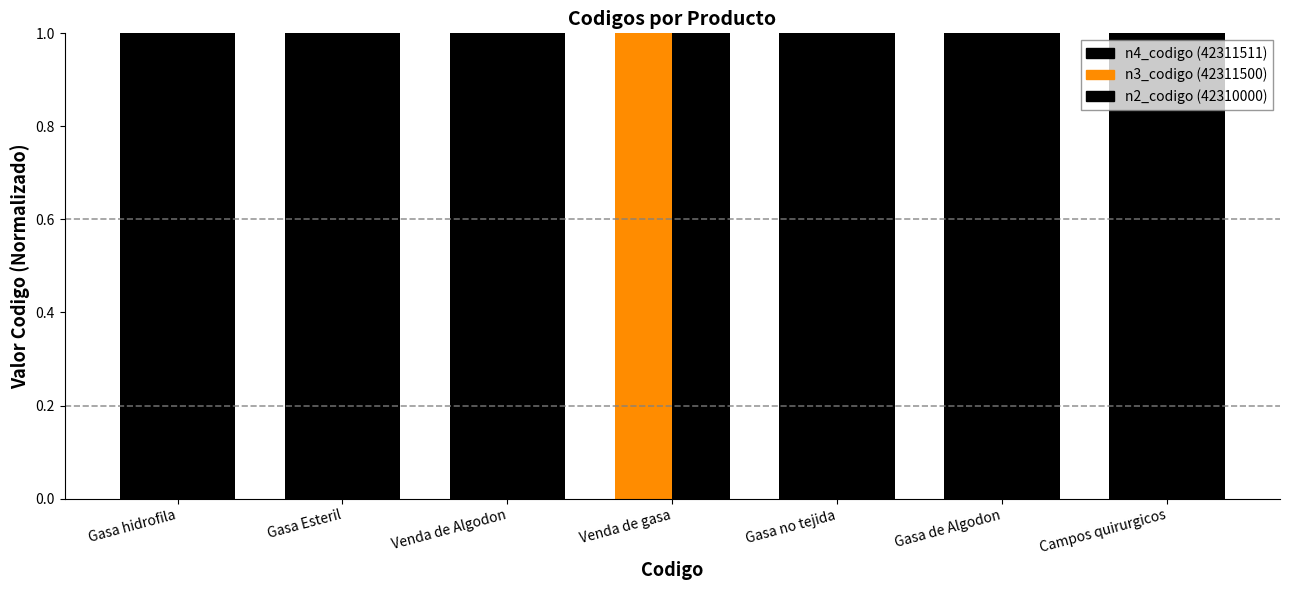

How many data points does each series have?

7